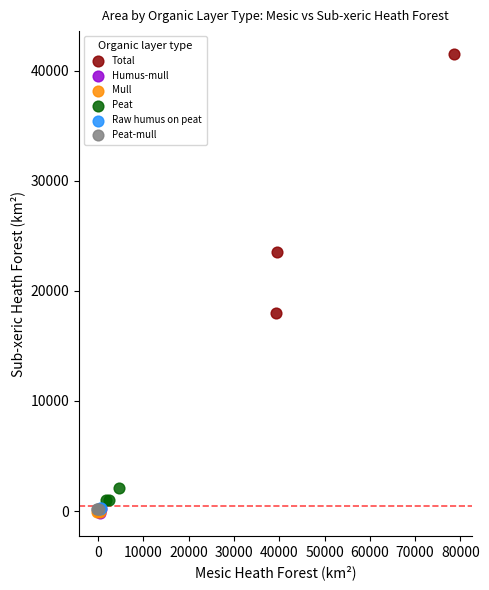

Which series reaches the maximum Y coordinate?

Total